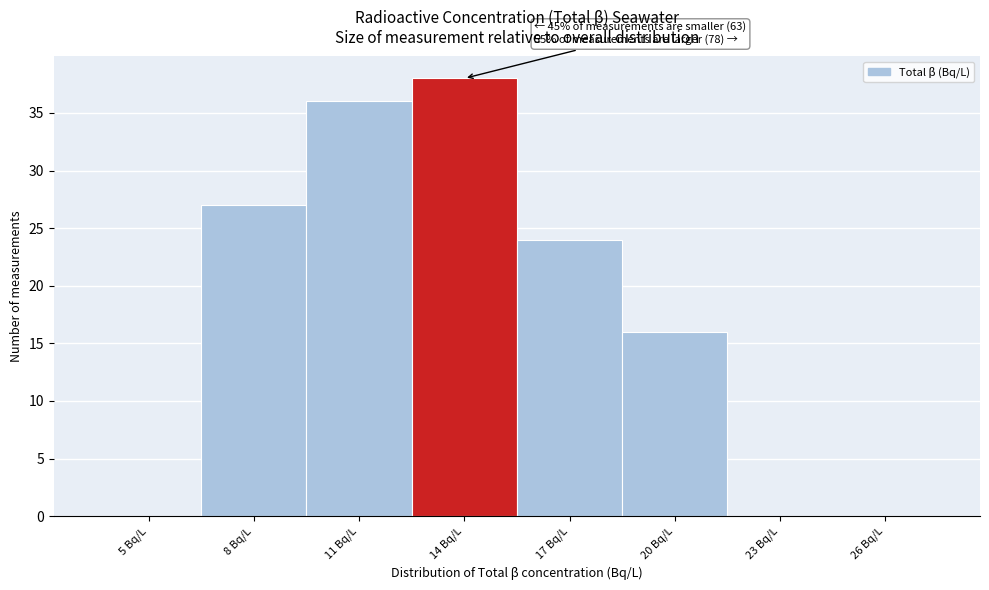

Reading left to right, list all the values displayed in this chart.

5 Bq/L=0	8 Bq/L=27	11 Bq/L=36	14 Bq/L=38	17 Bq/L=24	20 Bq/L=16	23 Bq/L=0	26 Bq/L=0